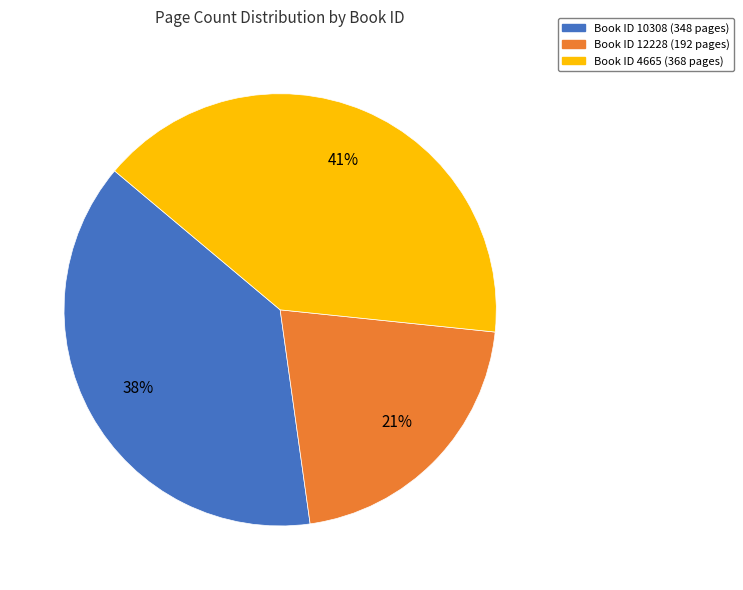

Is it true that Book ID 10308 (348 pages) is 50% of the pie?

False